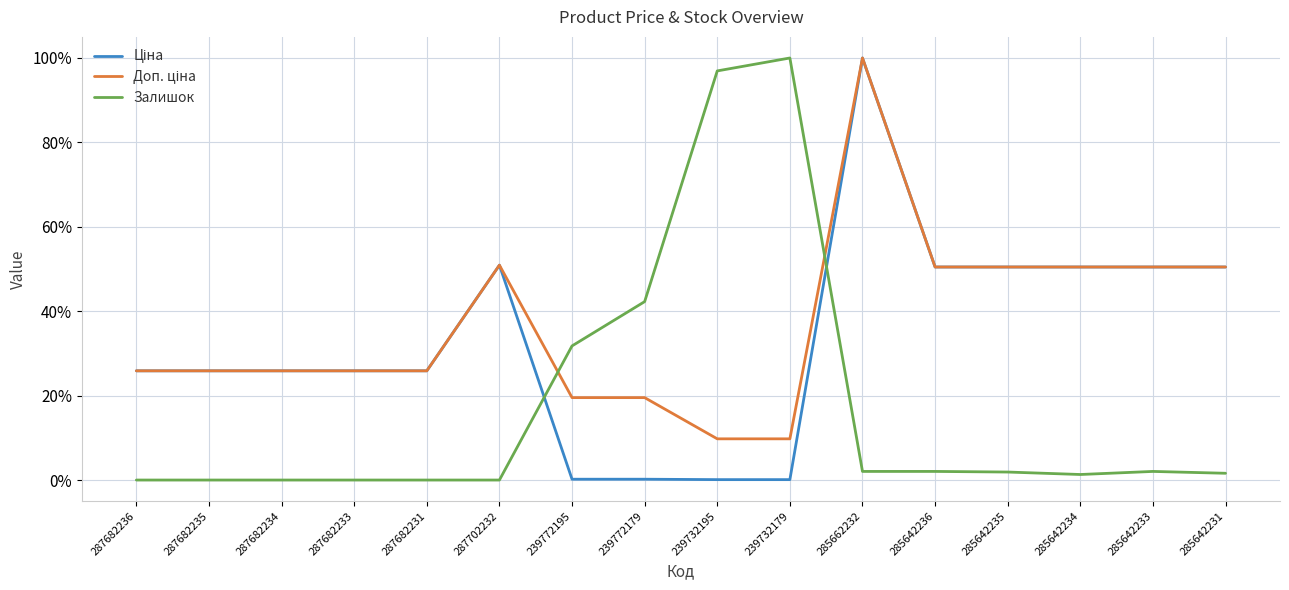

At which category is the sum across all series the highest?

285662232